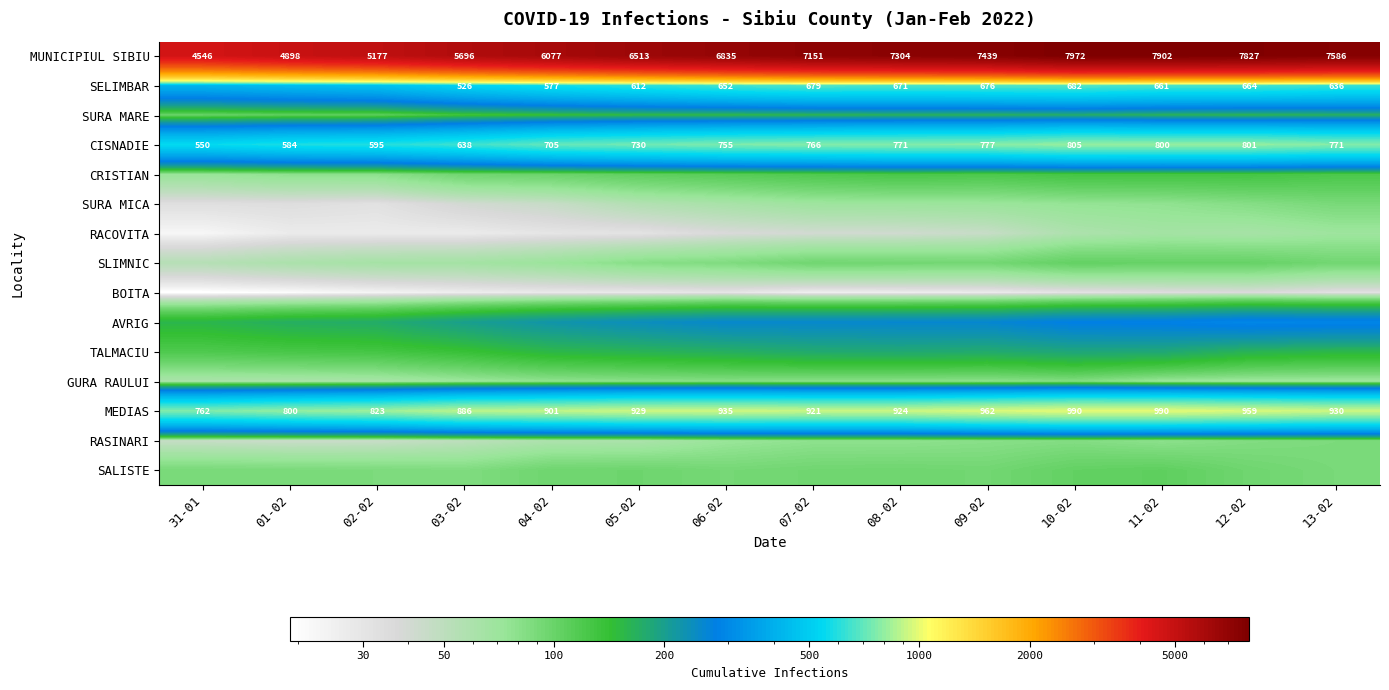

How many distinct data groups are displayed?

15